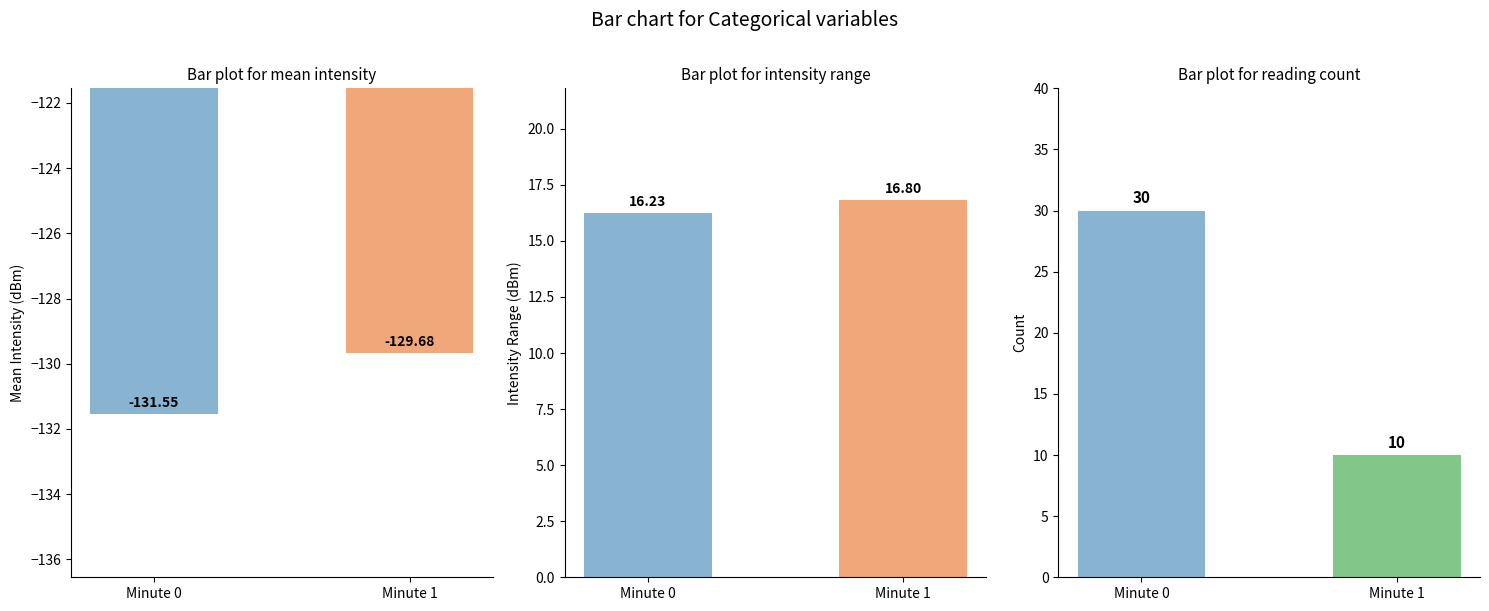

The Intensity Range series shows 16.2 at Minute 0. True or false?

True